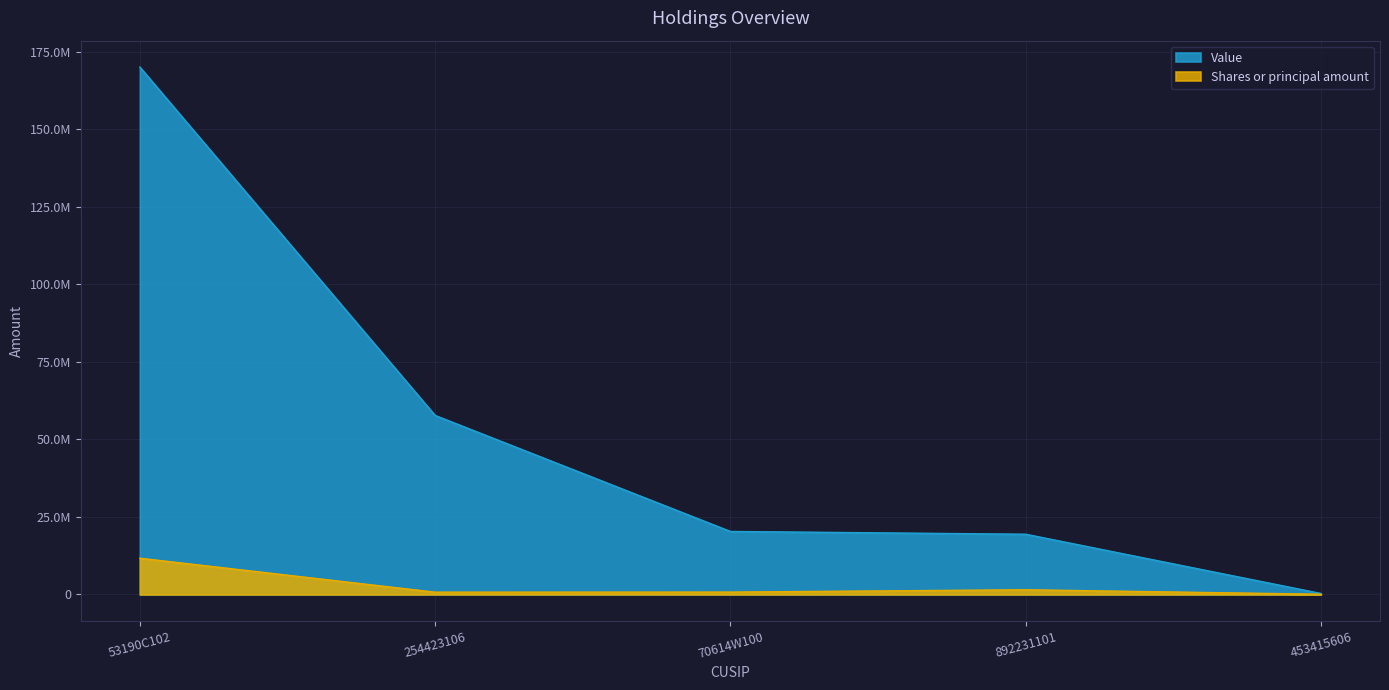

What is the value of the Shares or principal amount point at the 2nd from the left?

740545